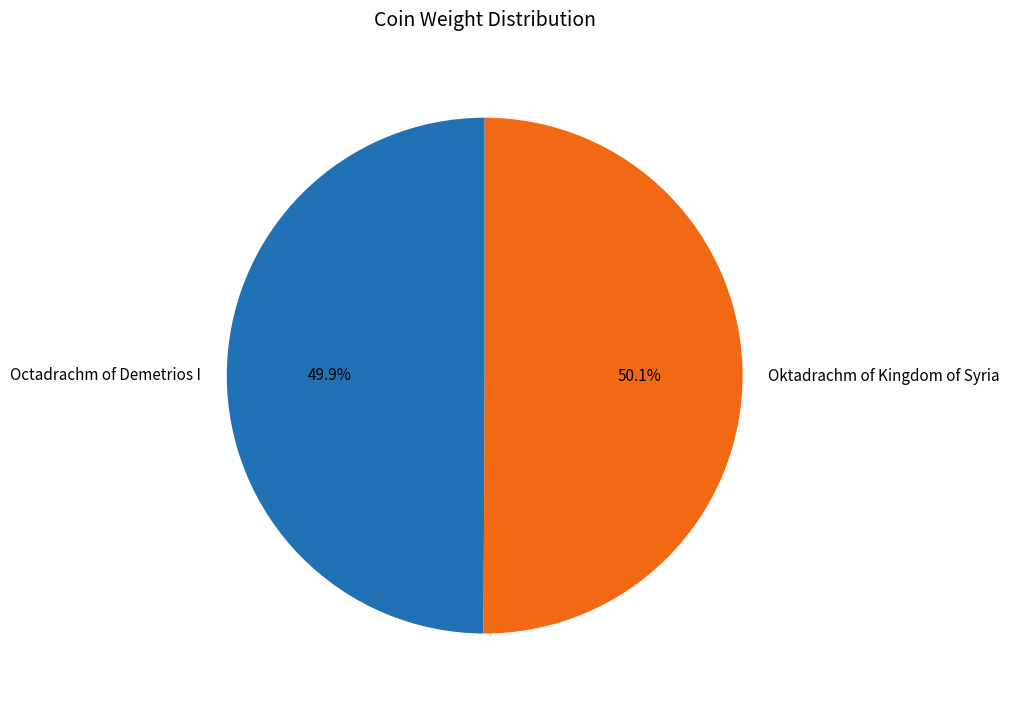

Do Oktadrachm of Kingdom of Syria and Octadrachm of Demetrios I together represent more than half of the pie?

Yes